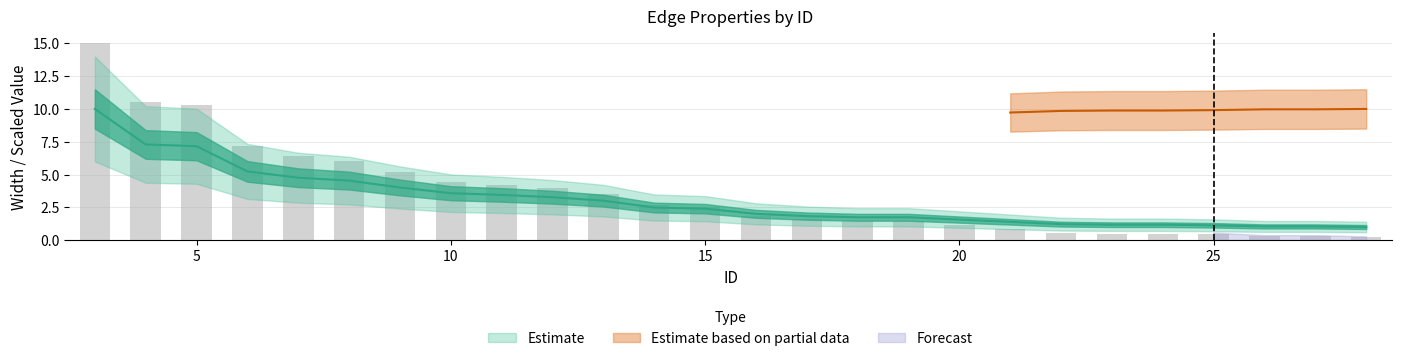

What is the average value of the Width series?

3.0